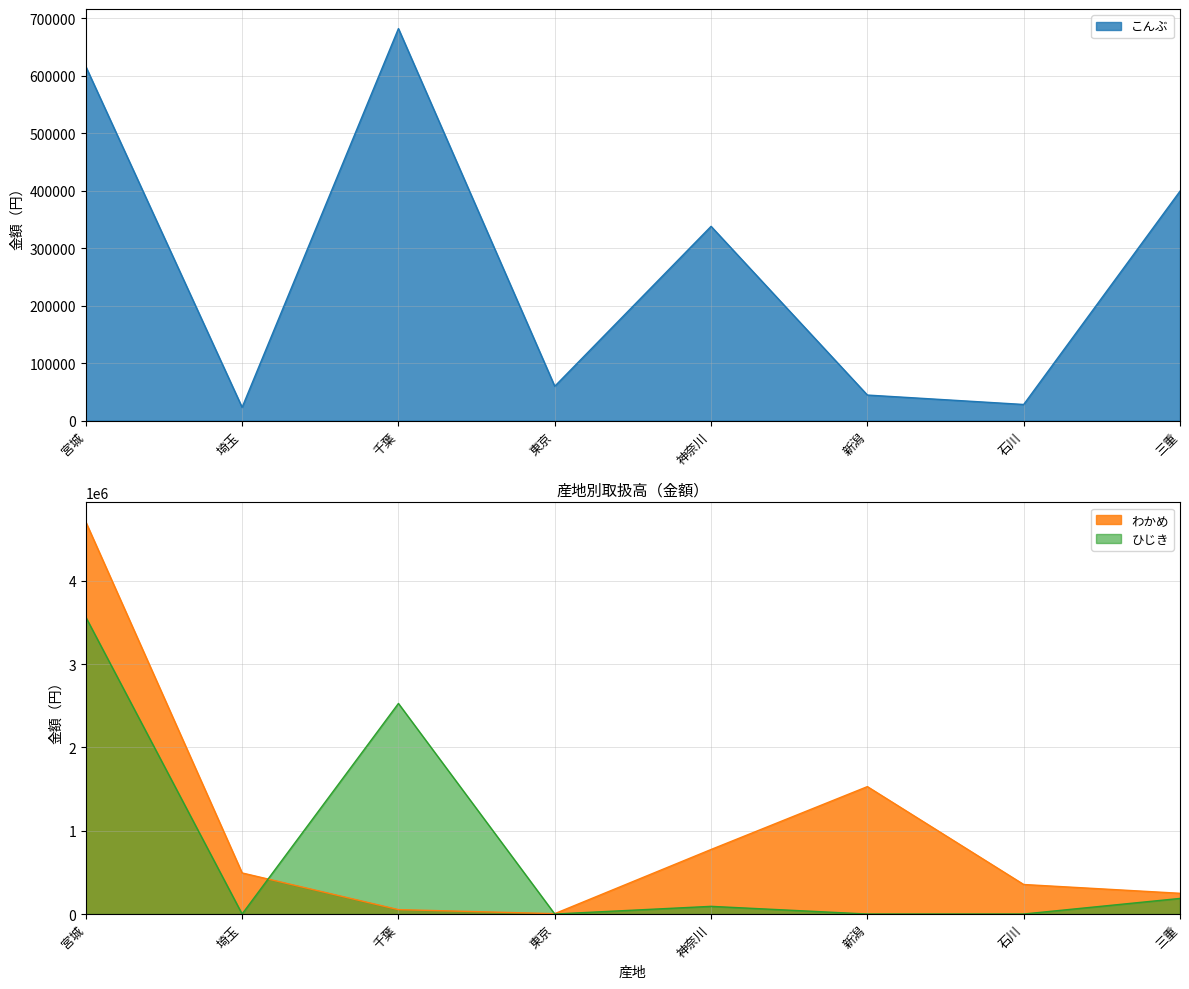

At which category is the sum across all series the highest?

宮城